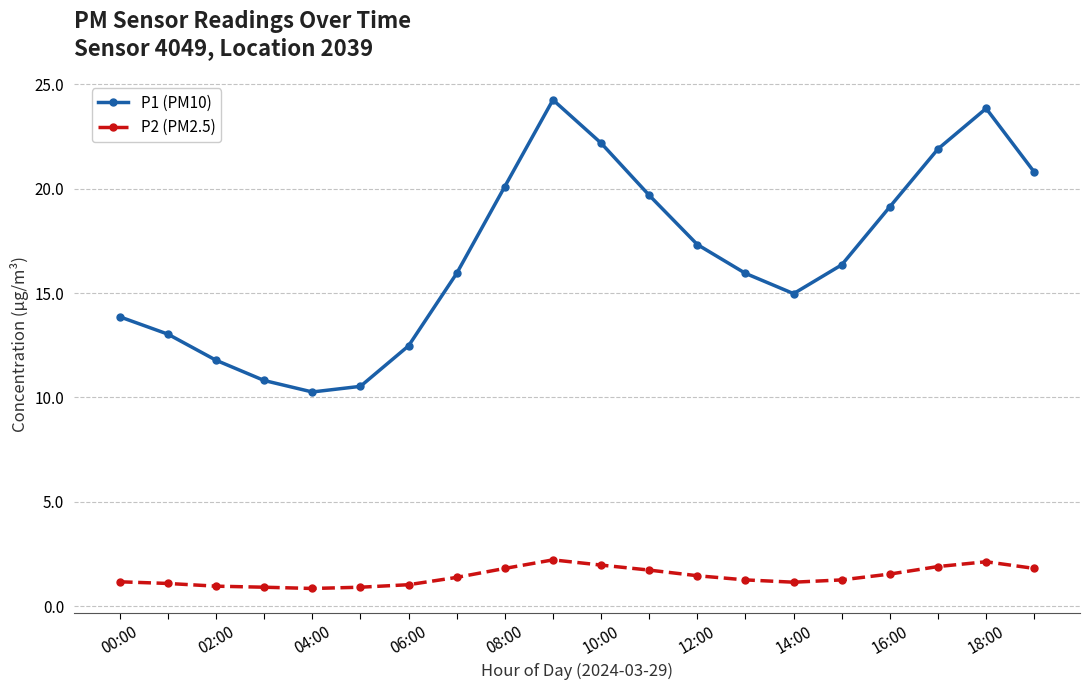

Rank the series by their maximum value, from lowest to highest.

P2 (PM2.5), P1 (PM10)